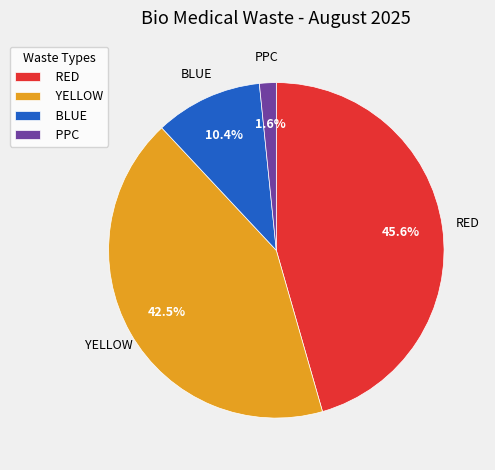

Does RED account for over 50% of the chart?

No